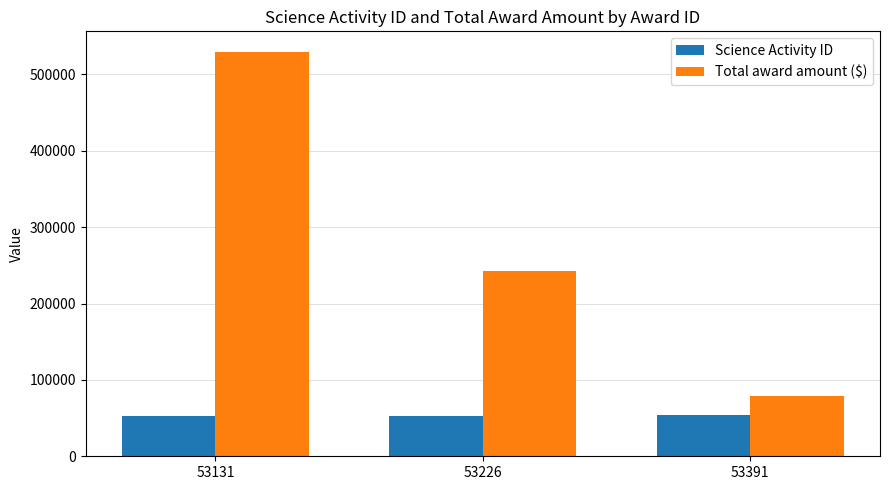

What is the difference between the maximum and minimum values in the Science Activity ID series?

280